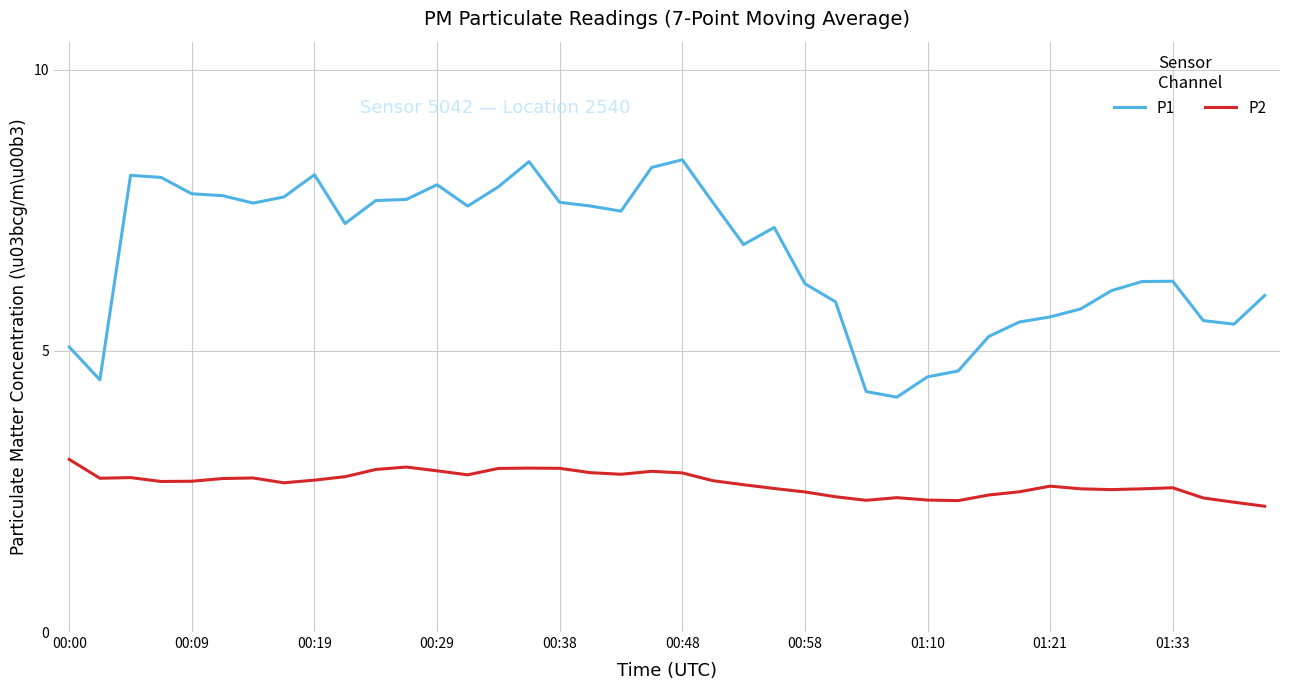

True or false: P2 and P1 intersect in this chart.

False